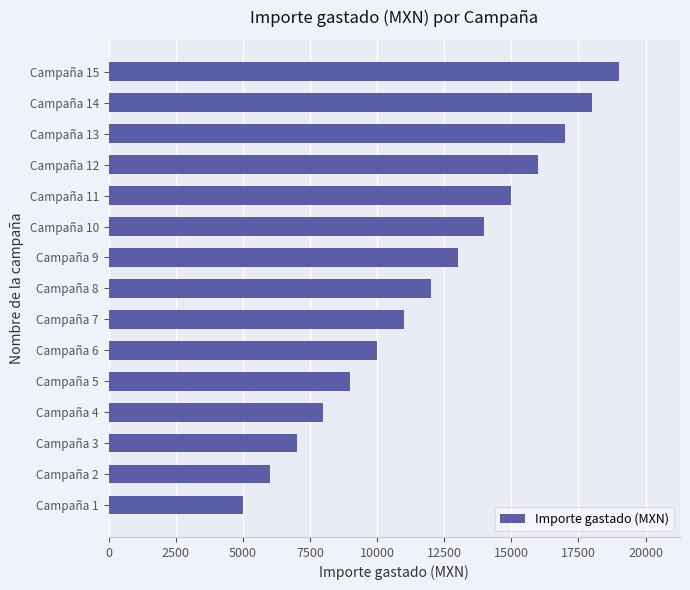

Count the number of categories in the chart.

15